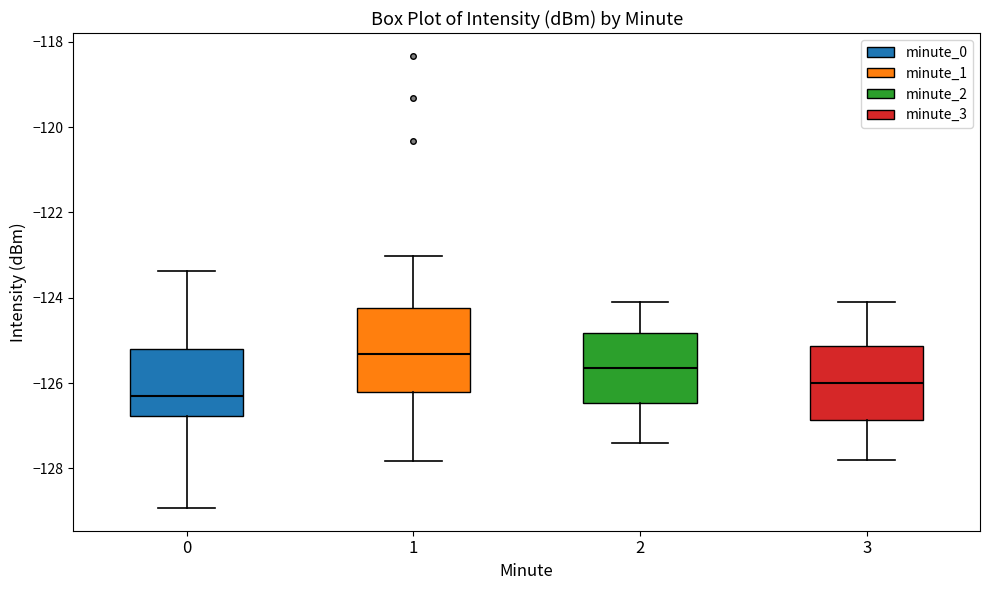

Comparing the boxes themselves (not the whiskers), which one is the tallest?

1